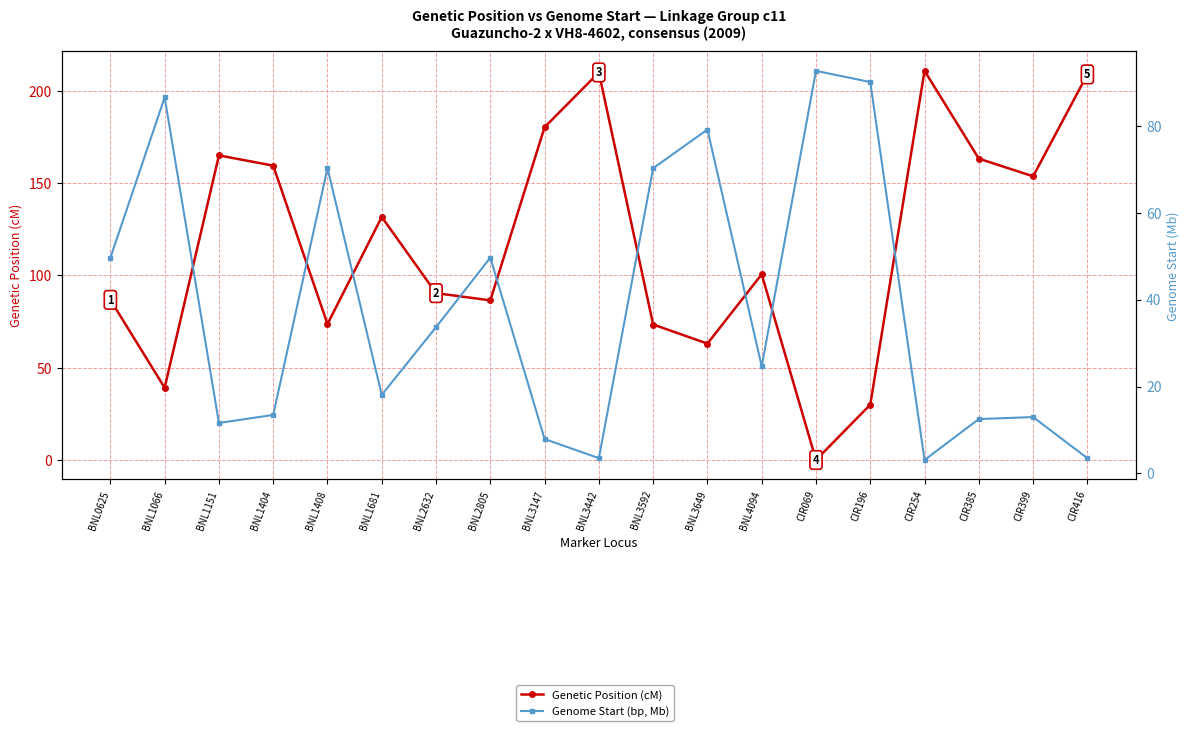

Is the value of Genetic Position (cM) at CIR069 greater than the value of Genome Start (bp, Mb) at BNL1066?

No